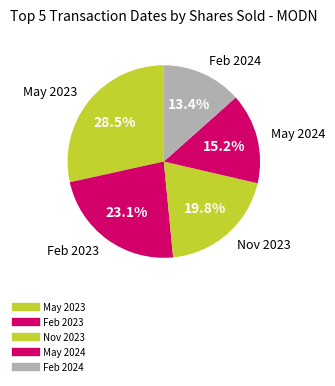

How many segments does this pie chart have?

5